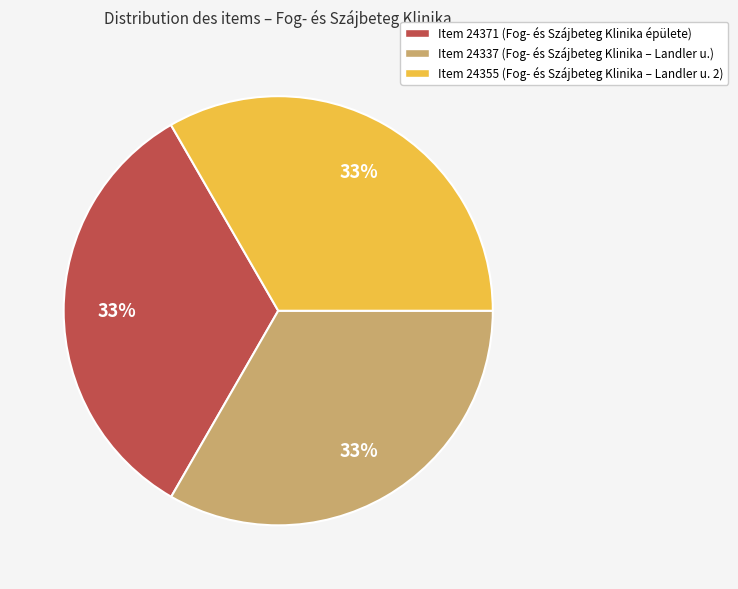

To the nearest percent, what is the average slice percentage?

33%